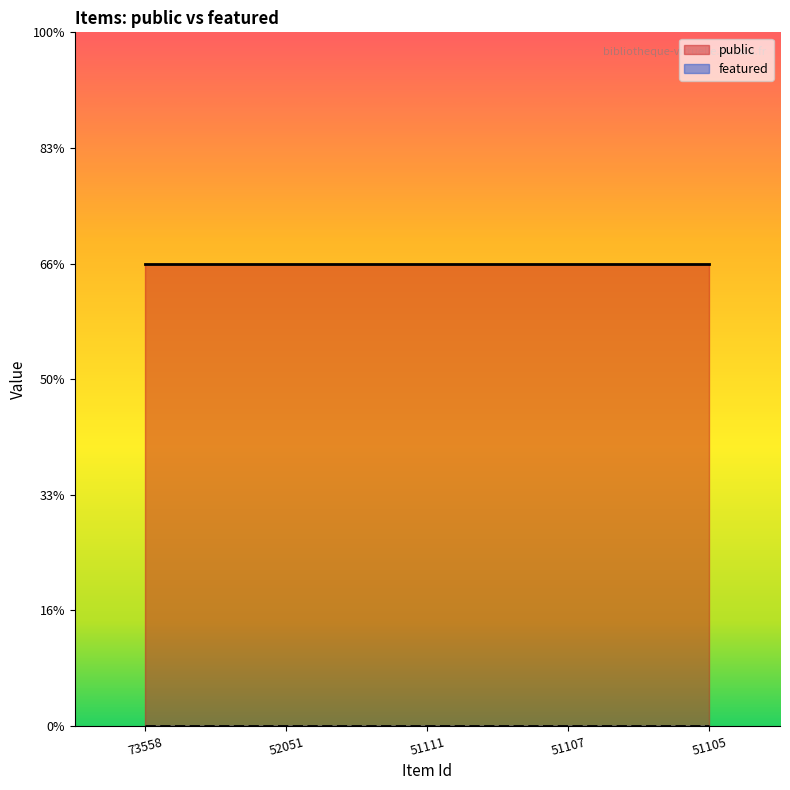

What is the average value of the public series?

1